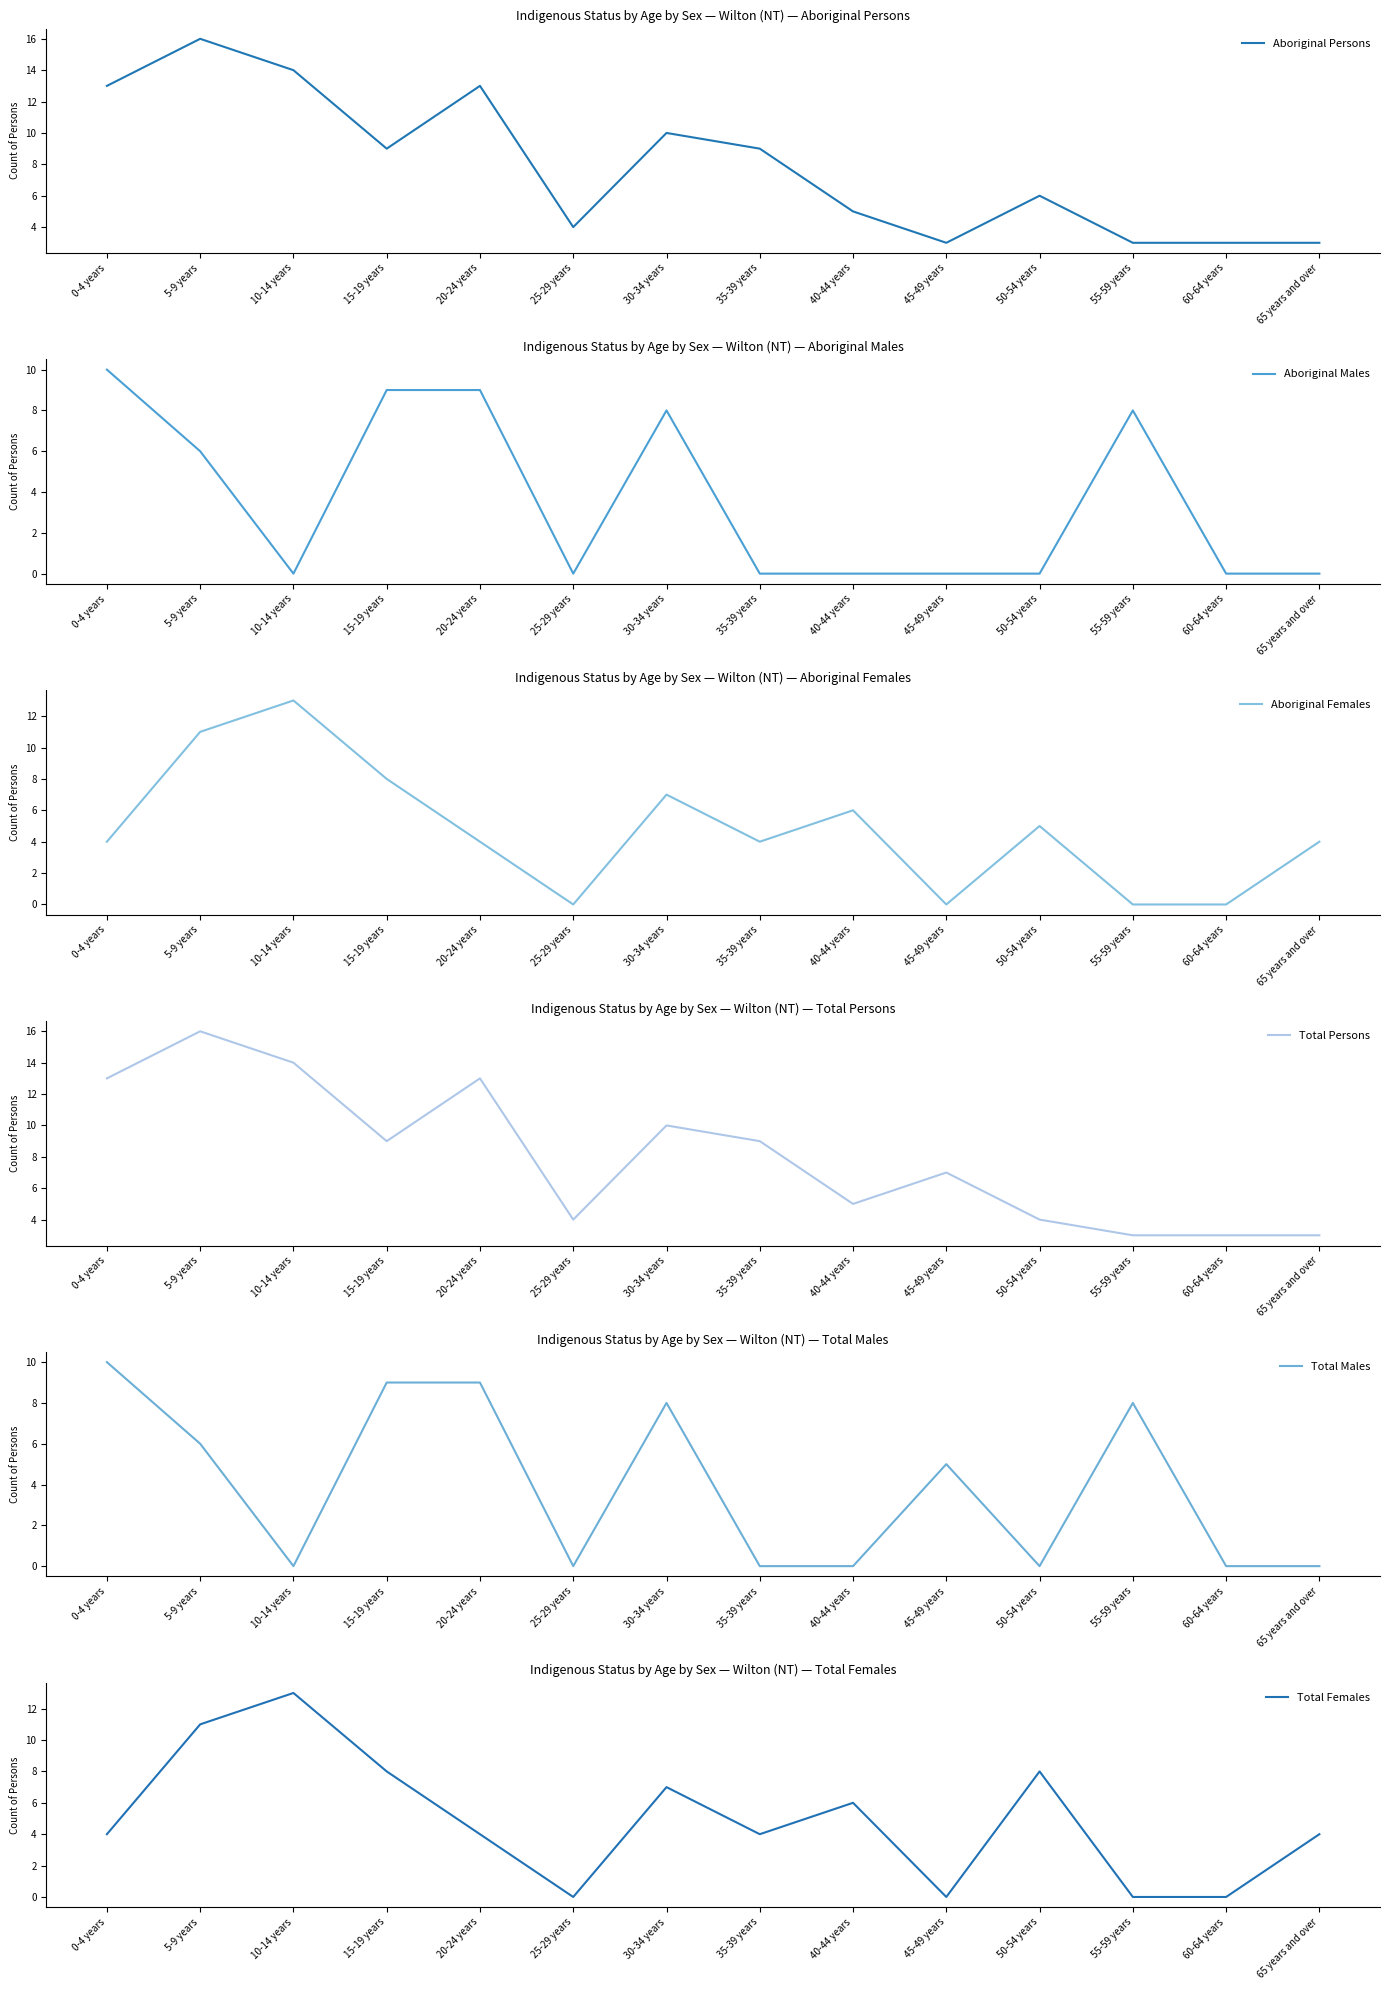

What is the difference between the highest and lowest values at 65 years and over?

4